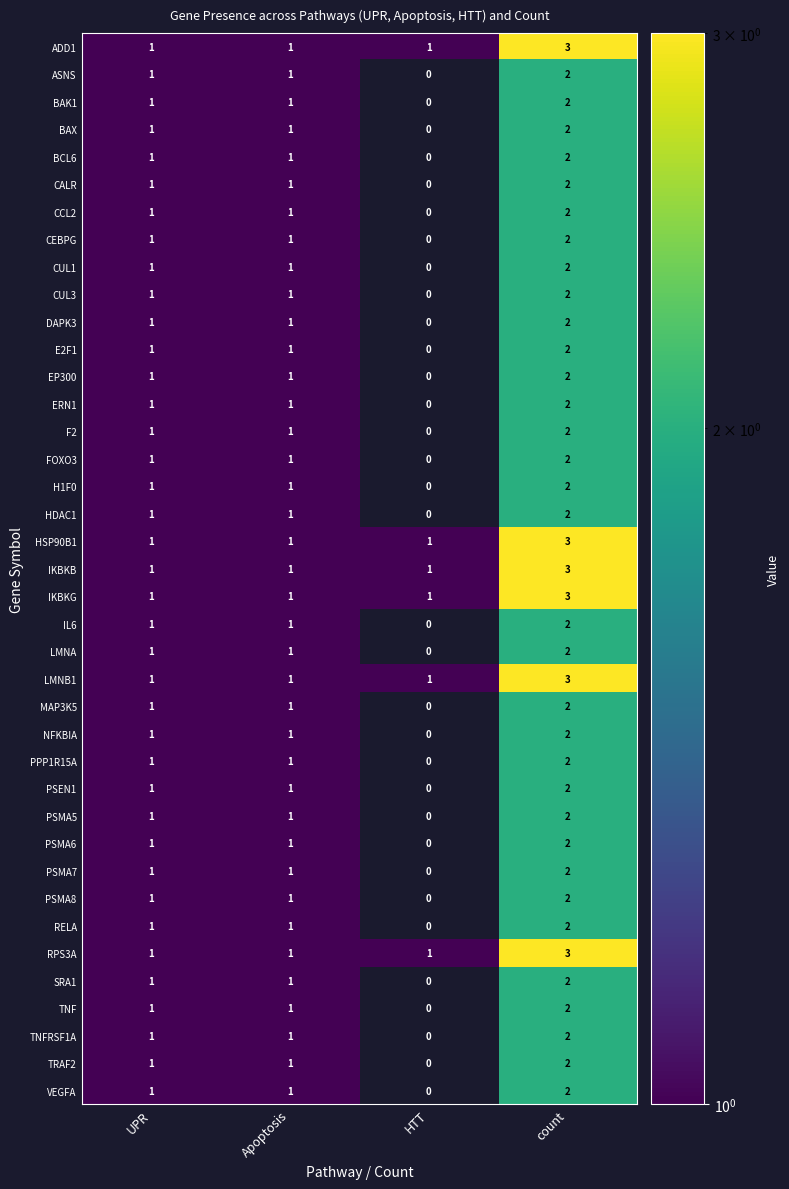

Which category has the highest value across all series?

count